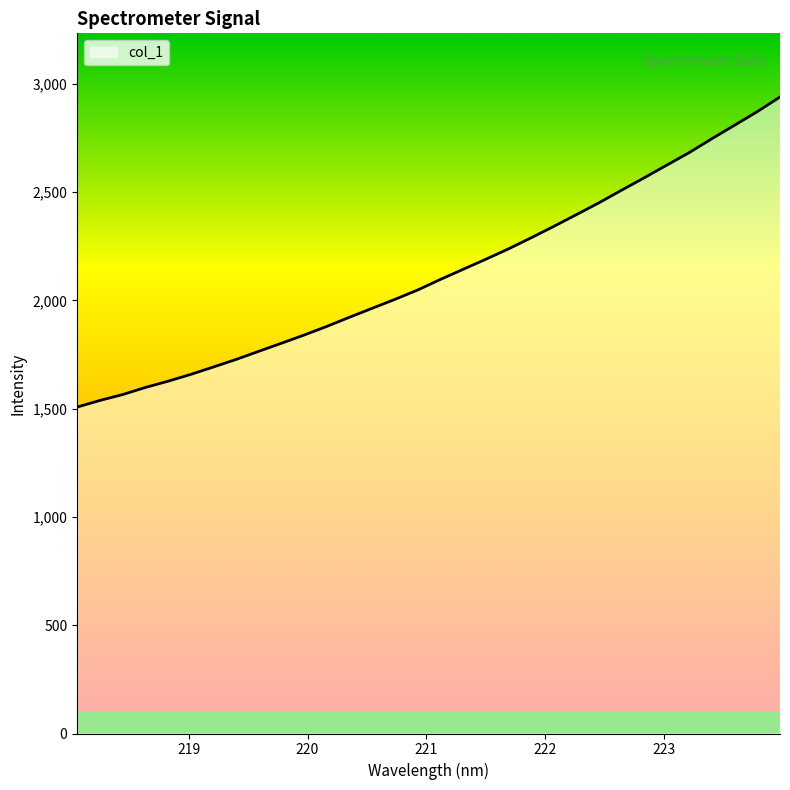

What is the maximum value shown in the chart?

2940.0